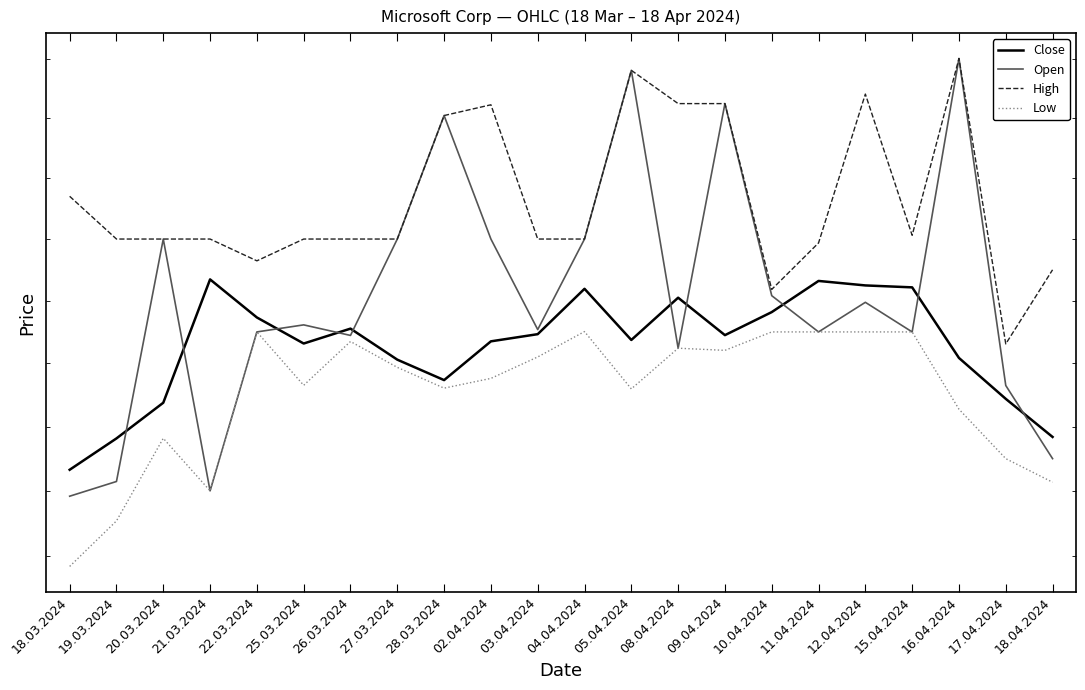

How many data points in Low are less than 379677?

11